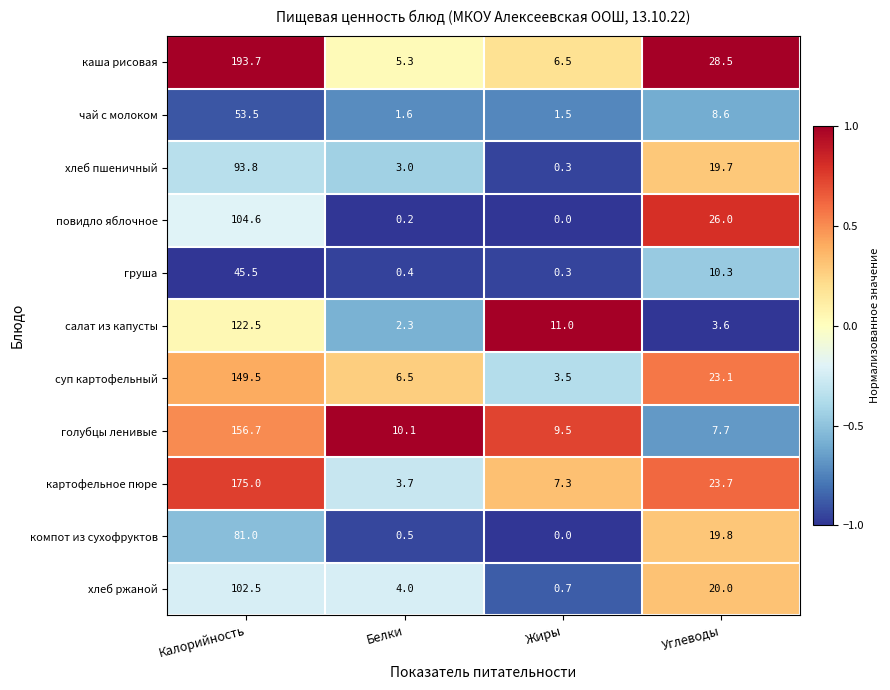

Which category has the highest value across all series?

Калорийность